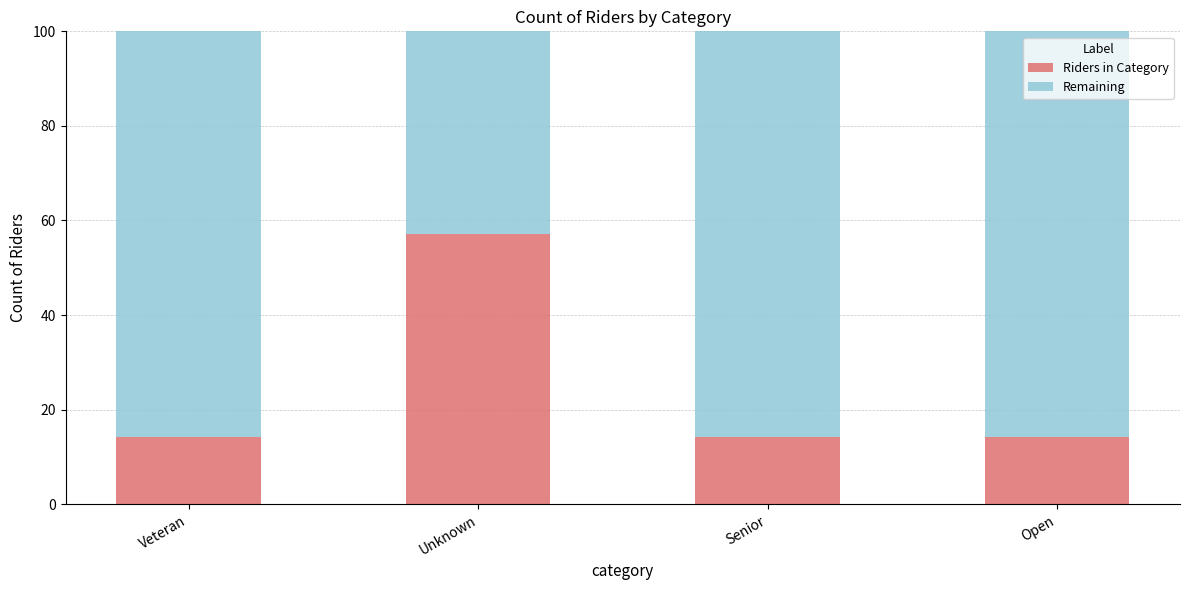

Does the chart contain any negative values?

No